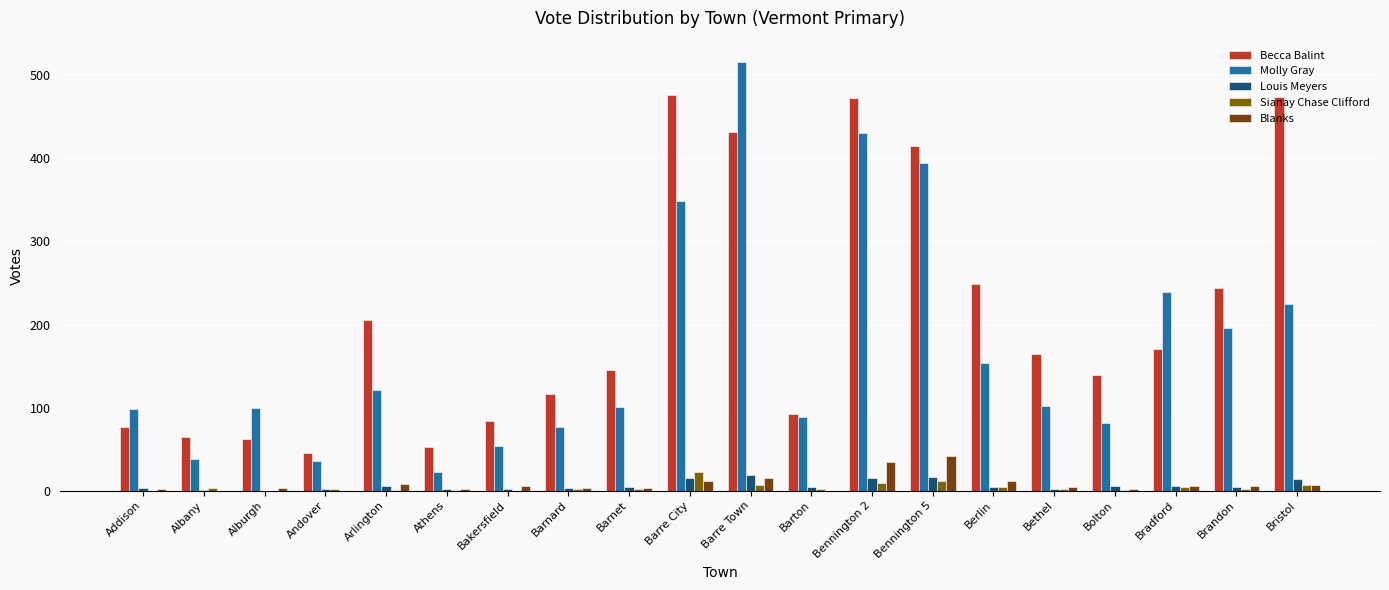

The Blanks series shows 0 at Albany. True or false?

True